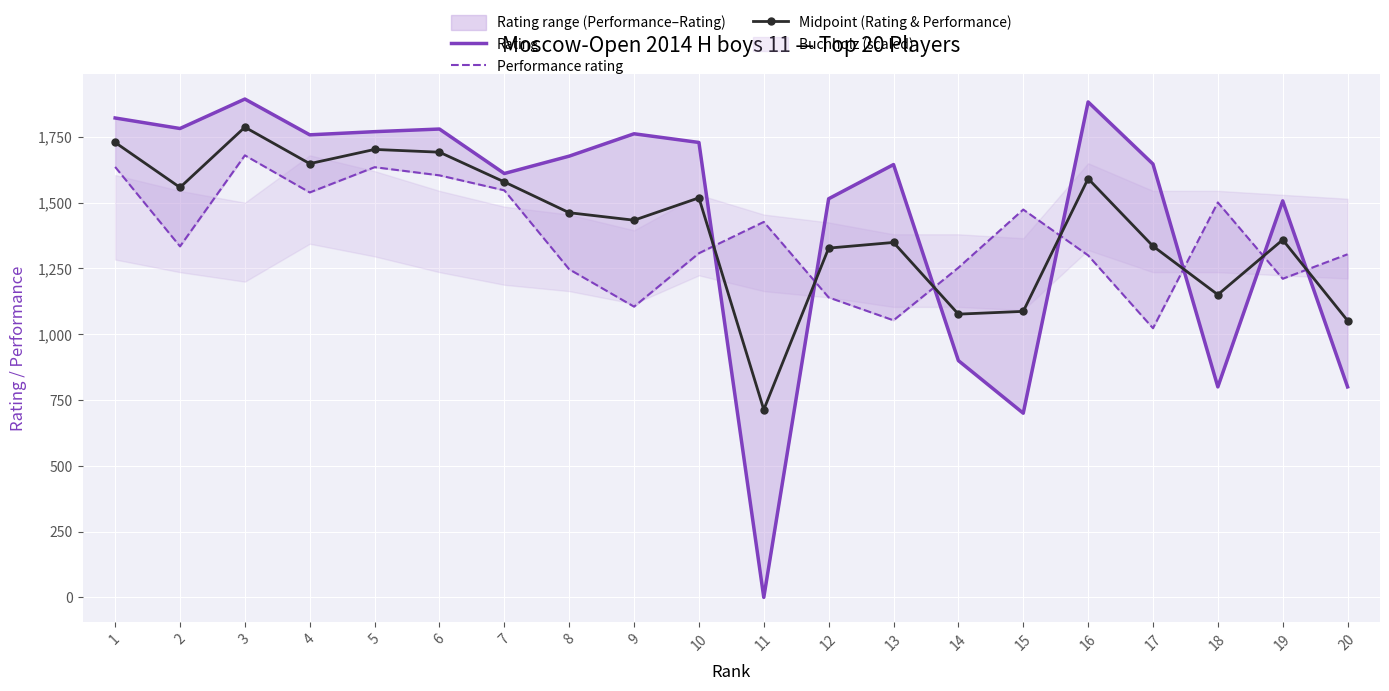

True or false: Midpoint (Rating & Performance) and Performance rating cross at least once.

True